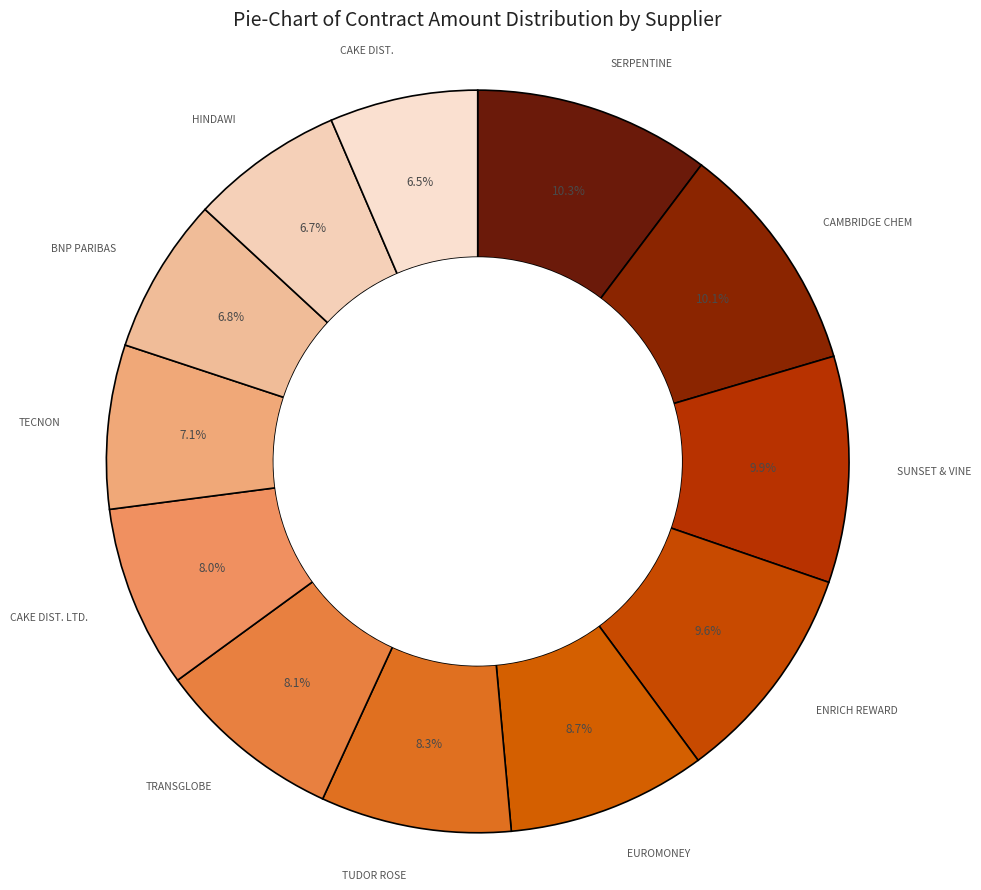

Is there any slice that represents more than half of the pie?

No